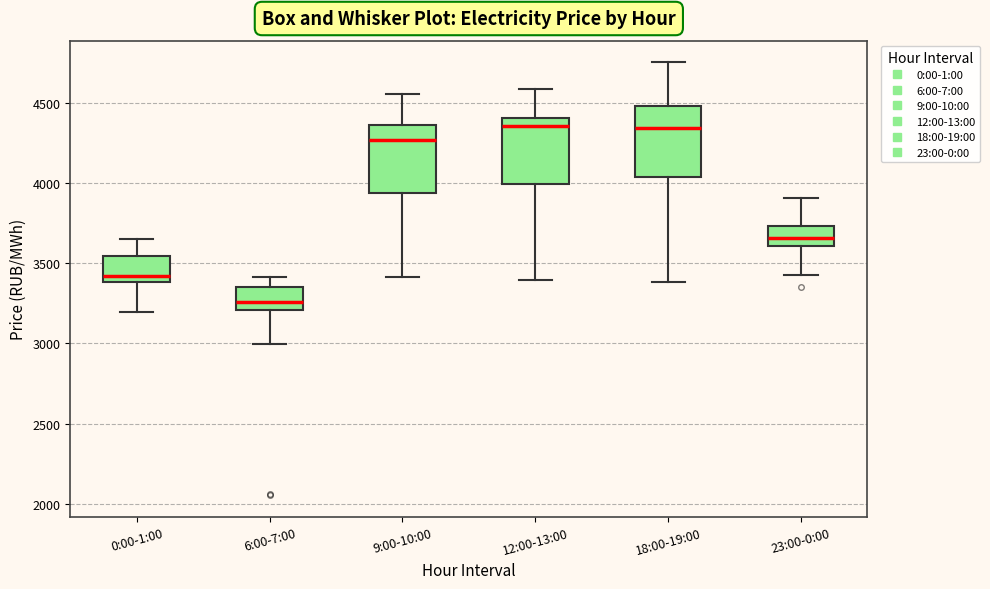

Reading left to right, transcribe this box plot: for each box, give where its median line is, the range the box spans, and where its two whiskers end, as read against the y-axis. The values are not printed on the chart, so give them approximately, as read against the axis.

0:00-1:00: median 3400 (just above the box's lower edge), box 3400 to 3550, whiskers 3200 to 3650
6:00-7:00: median 3250, box 3200 to 3350, whiskers 3000 to 3400
9:00-10:00: median 4250, box 3950 to 4350, whiskers 3400 to 4550
12:00-13:00: median 4350, box 4000 to 4400, whiskers 3400 to 4600
18:00-19:00: median 4350, box 4050 to 4500, whiskers 3400 to 4750
23:00-0:00: median 3650, box 3600 to 3750, whiskers 3450 to 3900